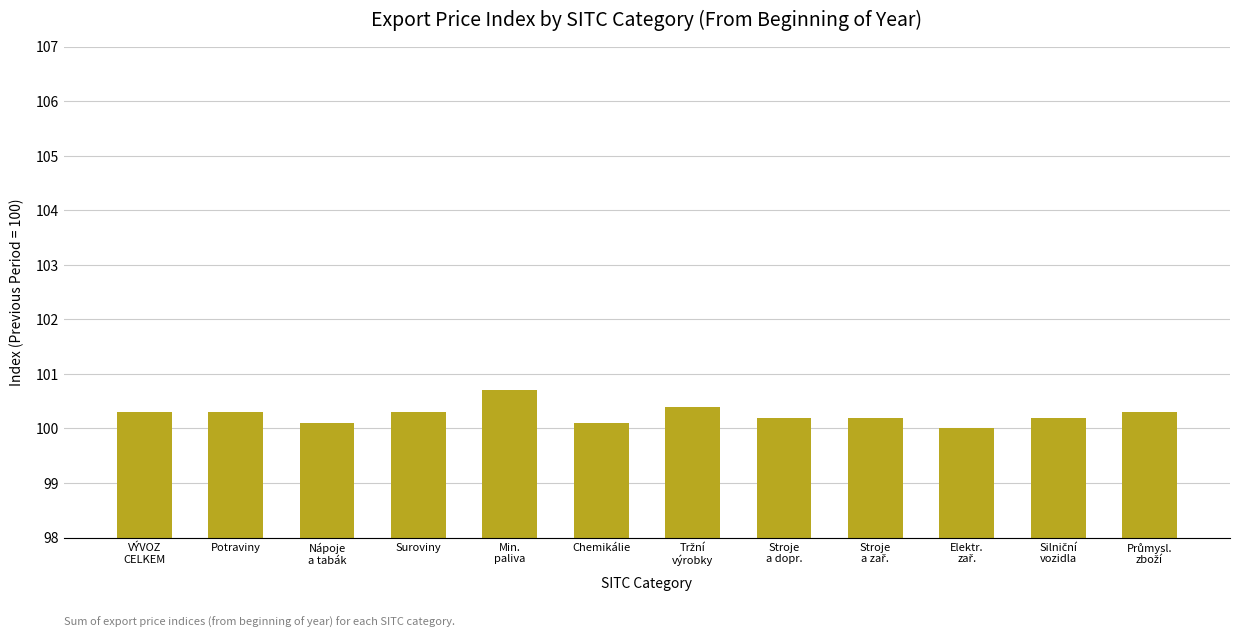

How many bars are there in total?

12